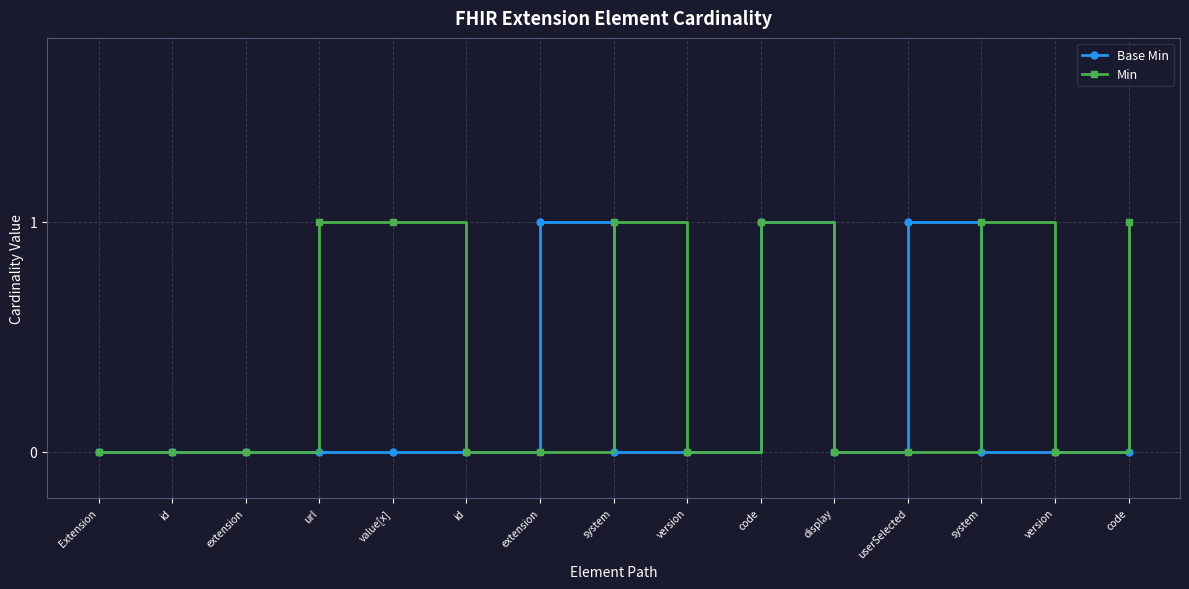

Reading right to left, transcribe all the data shown in this chart.

Base Min: 0	0	0	1	0	1	0	0	1	0	0	0	0	0	0
Min: 1	0	1	0	0	1	0	1	0	0	1	1	0	0	0